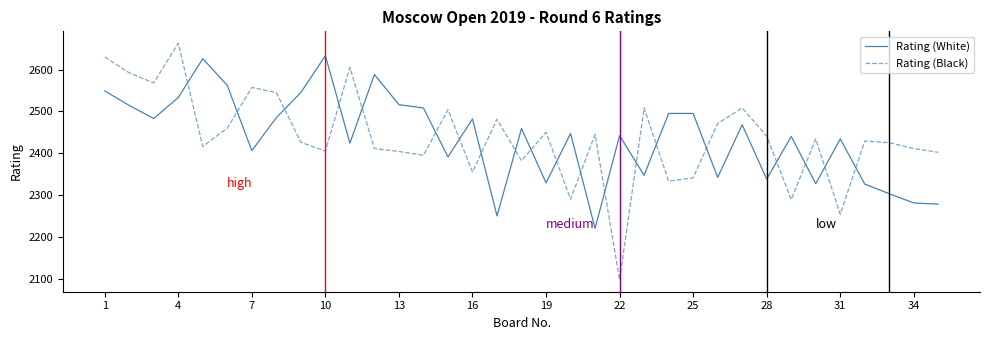

What is the smallest value displayed?

2097